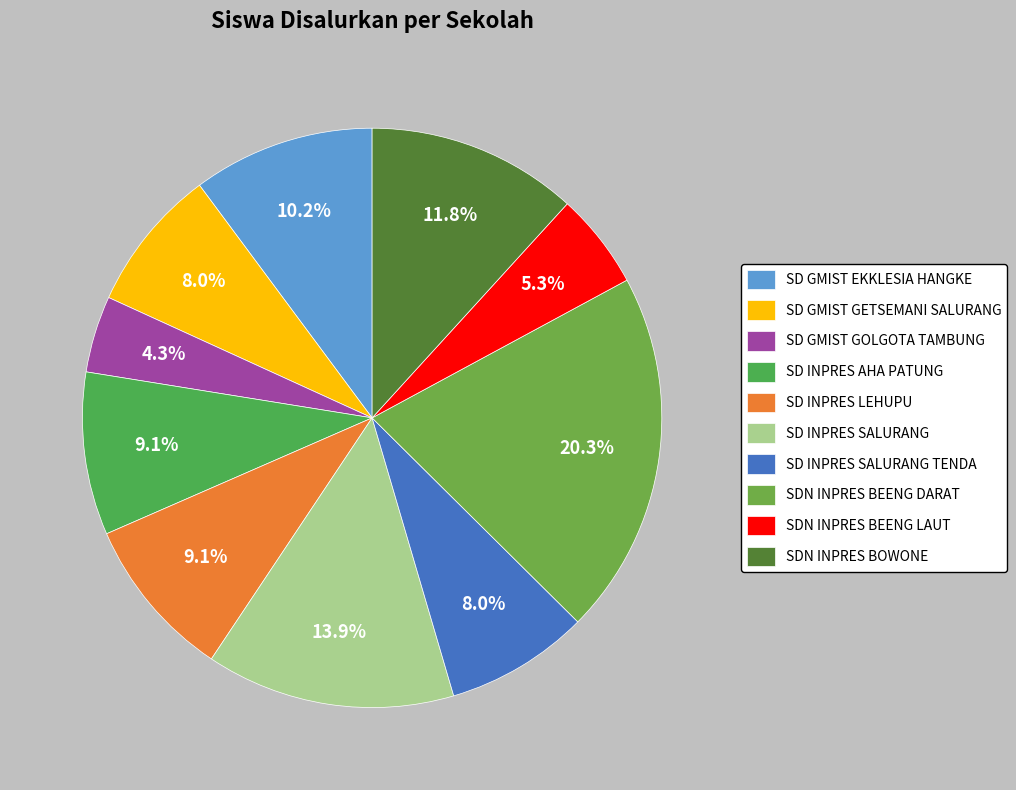

Rank the categories by value from highest to lowest.

SDN INPRES BEENG DARAT, SD INPRES SALURANG, SDN INPRES BOWONE, SD GMIST EKKLESIA HANGKE, SD INPRES AHA PATUNG, SD INPRES LEHUPU, SD GMIST GETSEMANI SALURANG, SD INPRES SALURANG TENDA, SDN INPRES BEENG LAUT, SD GMIST GOLGOTA TAMBUNG